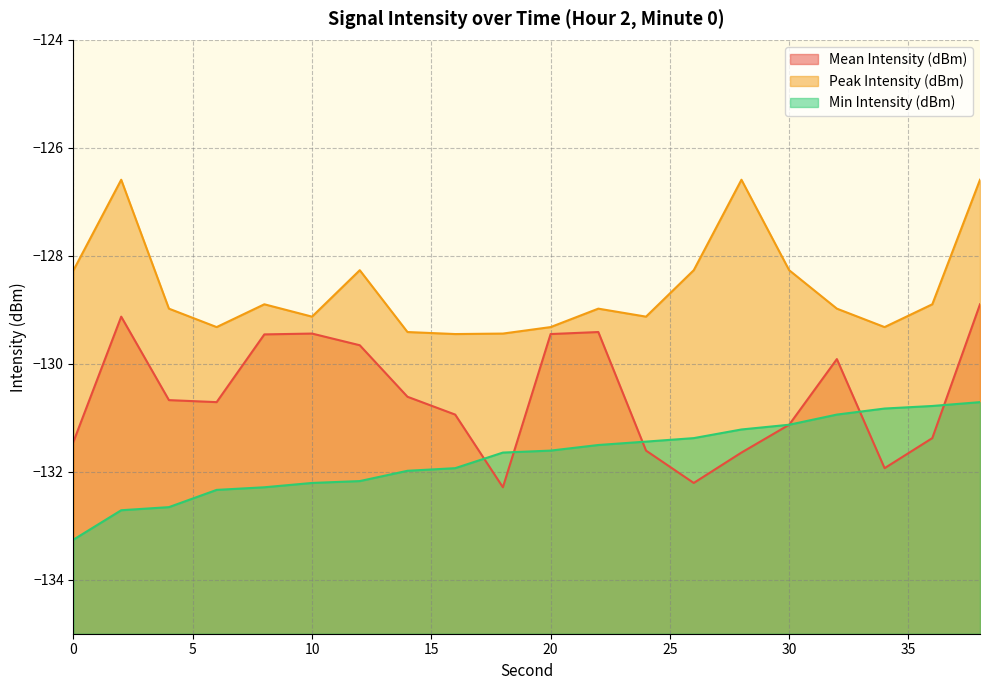

What are all the series names shown in the legend?

Mean Intensity (dBm), Peak Intensity (dBm), Min Intensity (dBm)